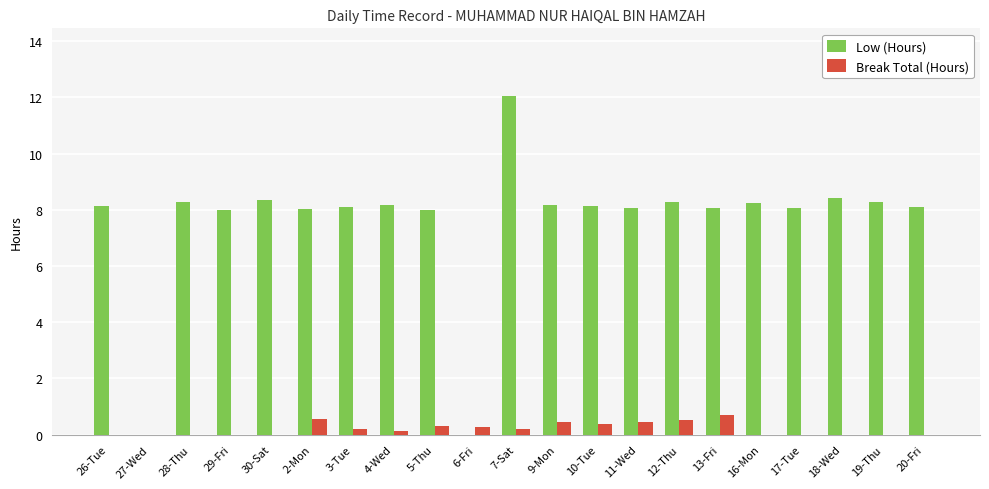

Which series has the largest total across all categories?

Low (Hours)